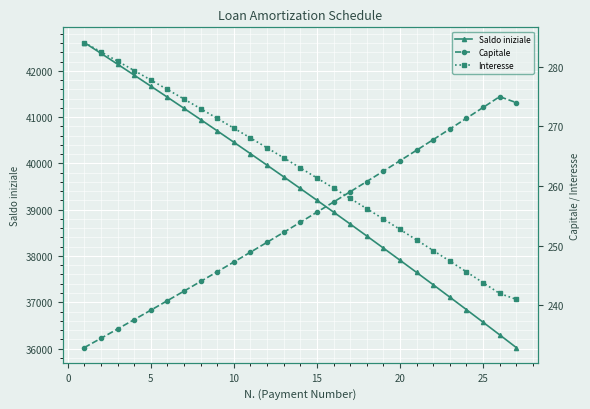

What is the difference between the maximum and minimum values in the Saldo iniziale series?

6588.3